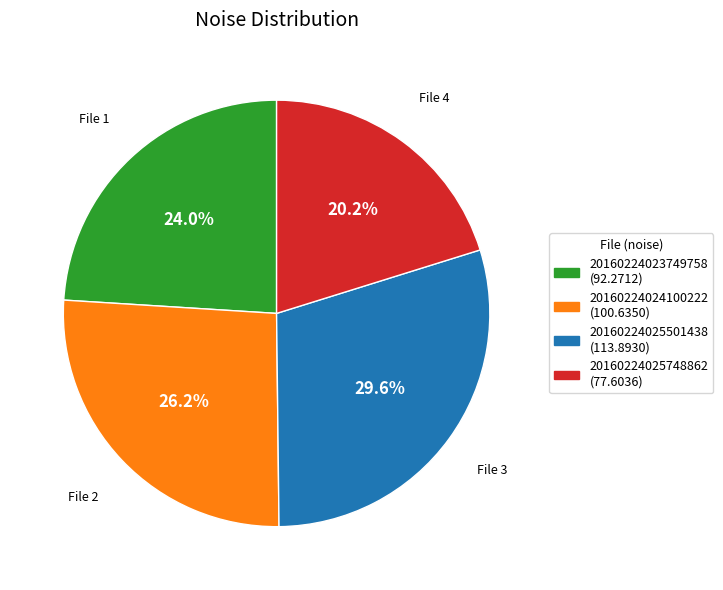

To the nearest percent, what is the average slice percentage?

25%